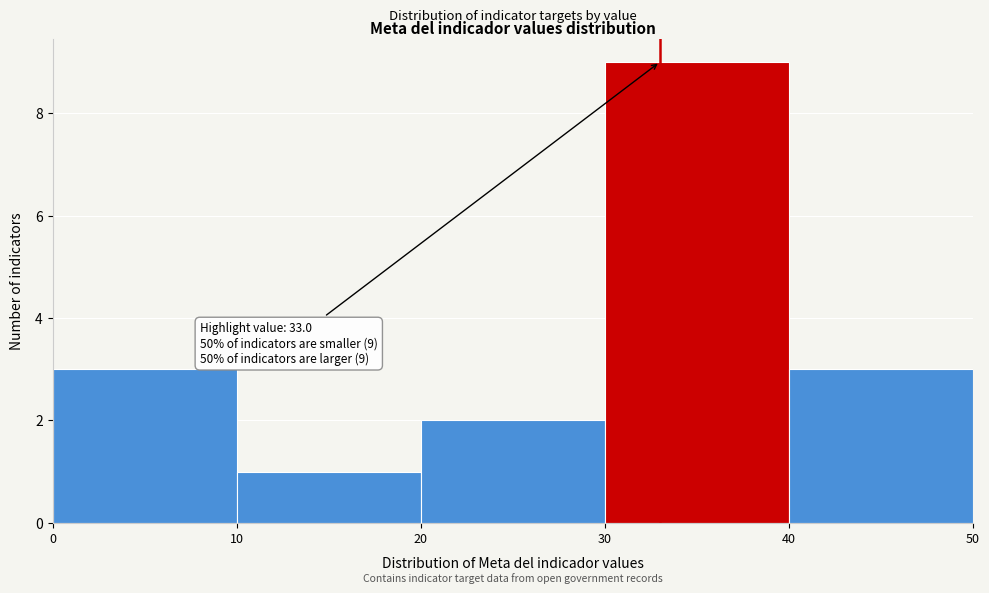

Which range on the x-axis has the tallest bar?

30 to 40